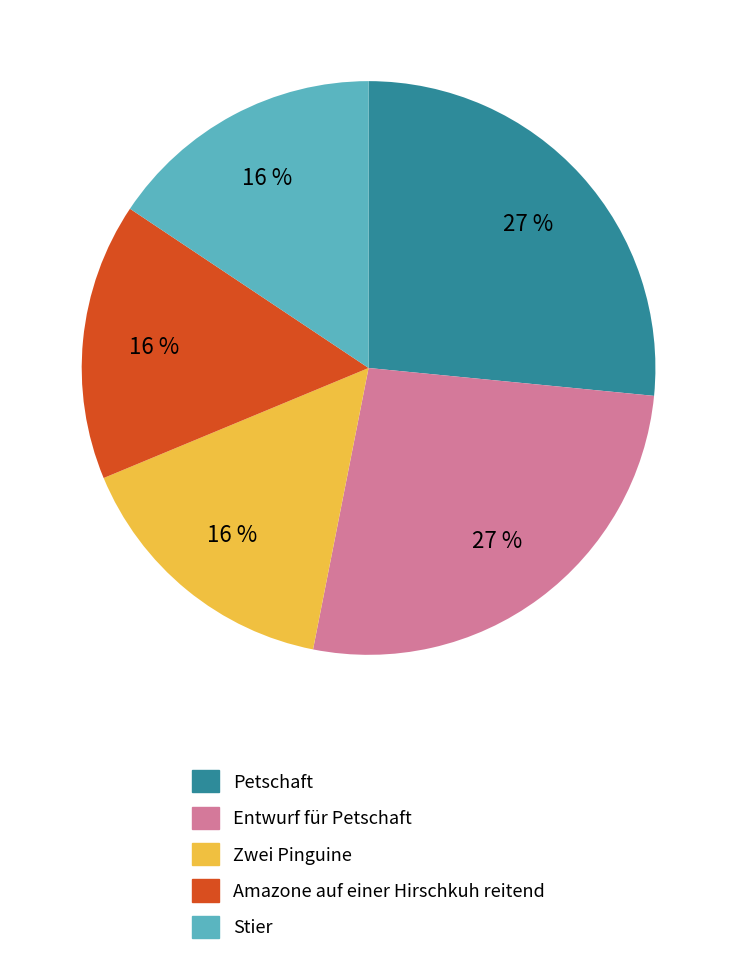

Combined, do Petschaft and Stier account for over 50%?

No